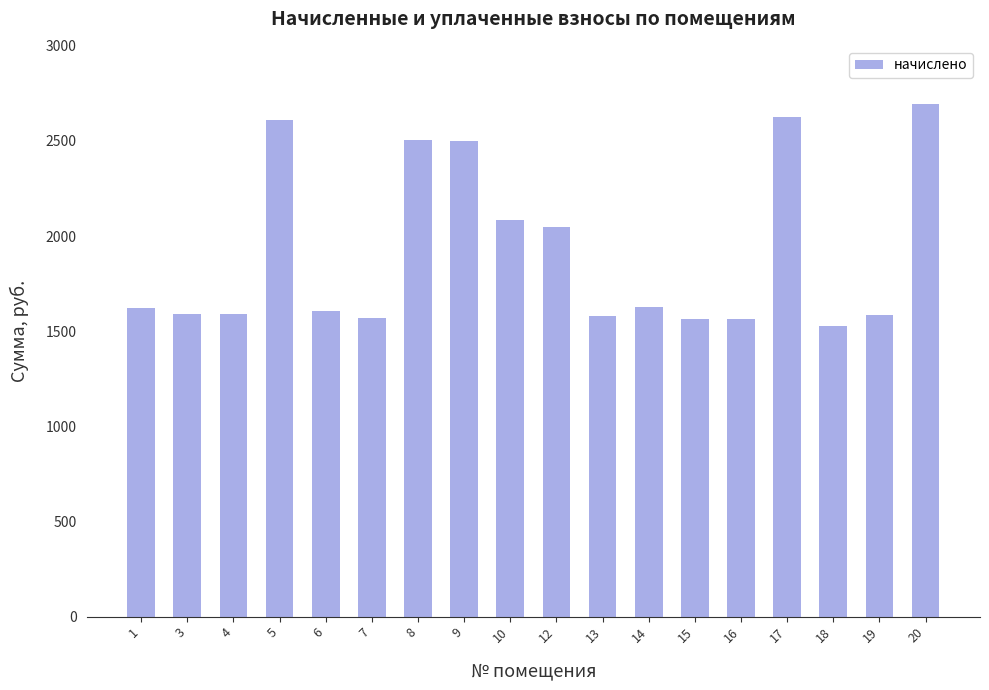

Which has a higher value, 10 or 18?

10